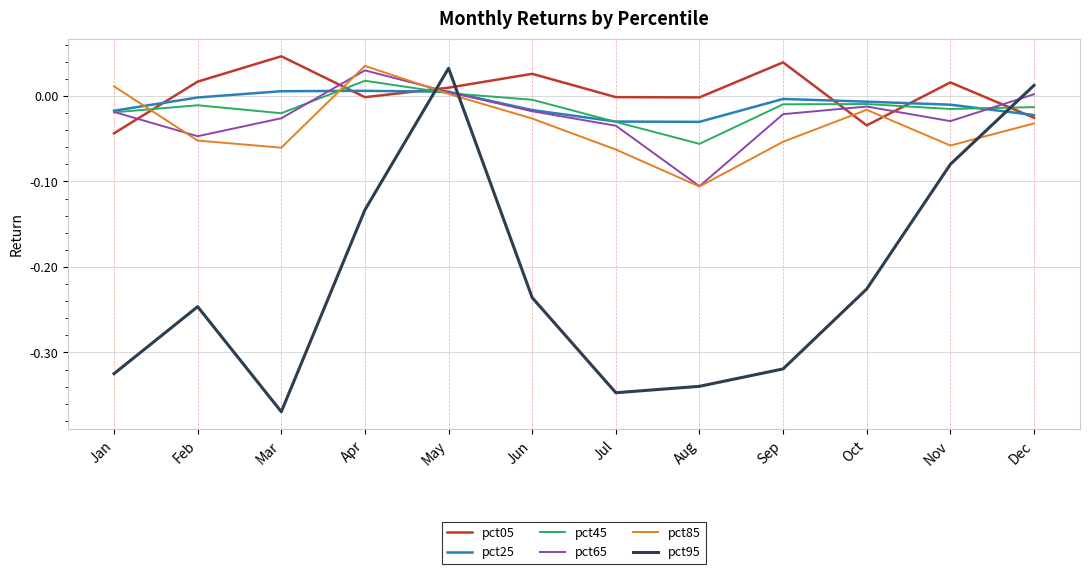

Between Sep and Oct, which series saw the biggest shift?

pct95